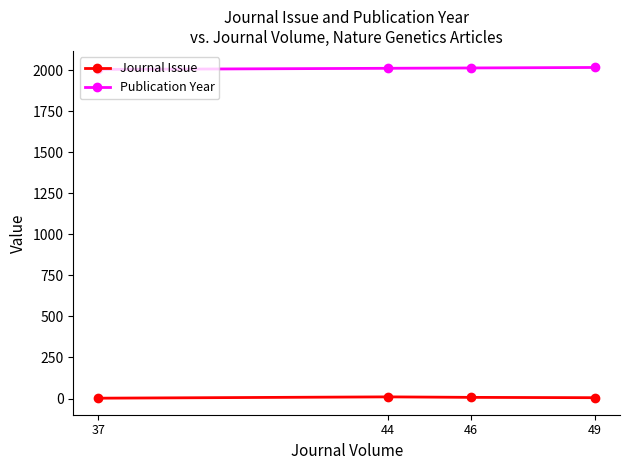

Is it true that Journal Issue equals 7 at 46?

True